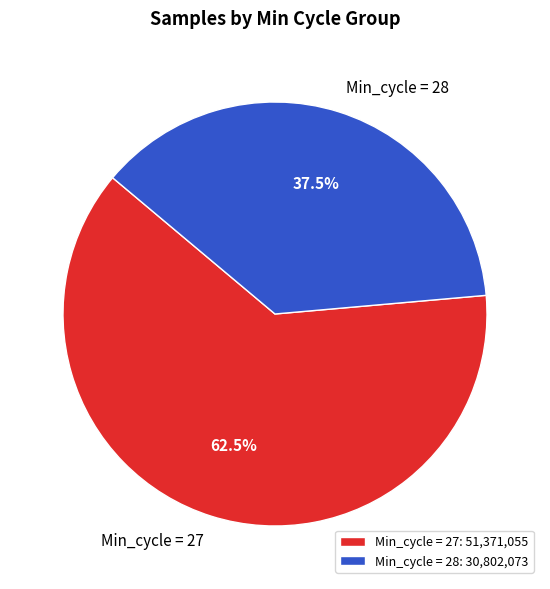

Is there any slice that represents more than half of the pie?

Yes